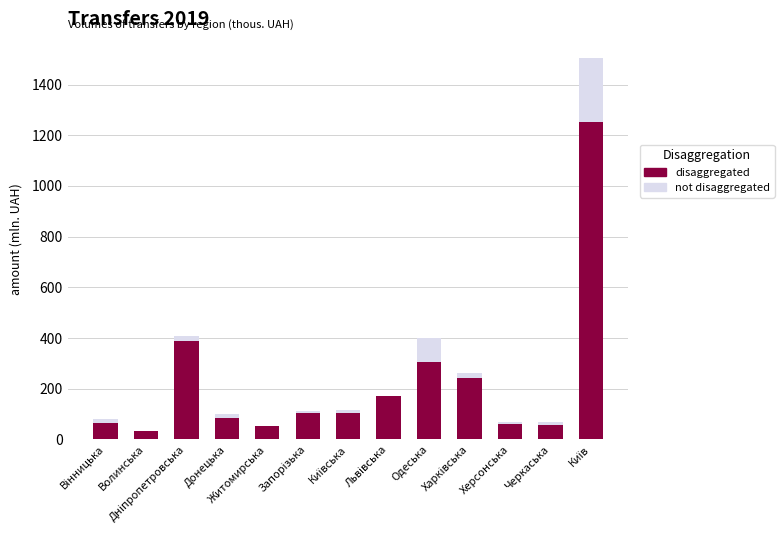

Reading left to right, transcribe all the data shown in this chart.

disaggregated: 65.9	35.0	386.4	84.2	53.9	103.5	103.3	170.9	304.4	244.0	62.1	58.6	1253.9
not disaggregated: 79.9	28.9	406.1	101.7	46.9	113.5	114.5	171.0	400.0	263.3	67.3	69.5	1505.1